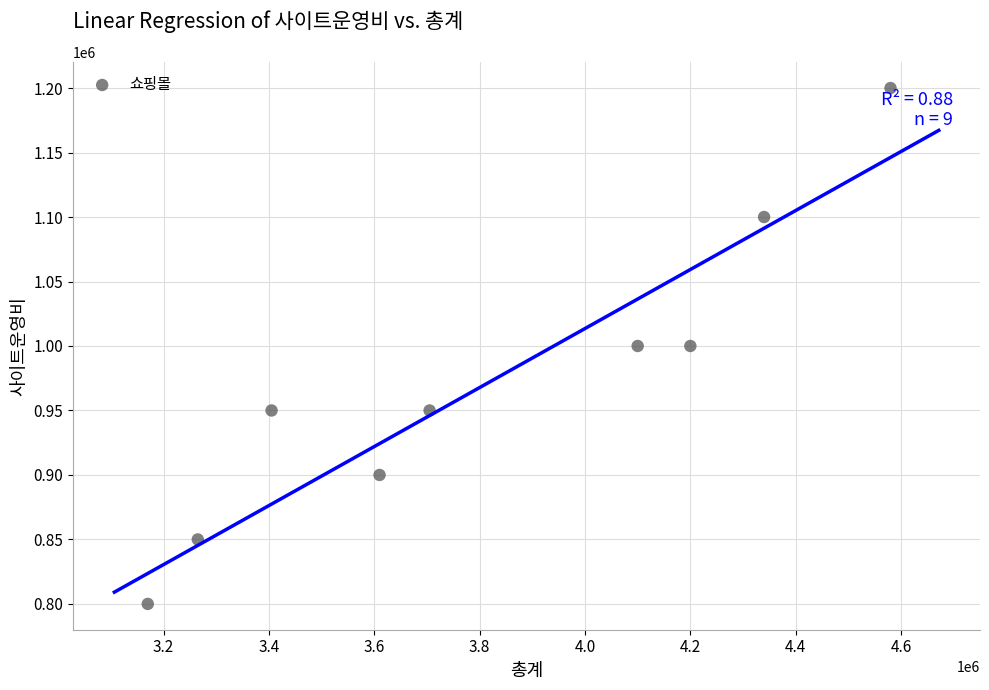

What is the average X value?

3819444